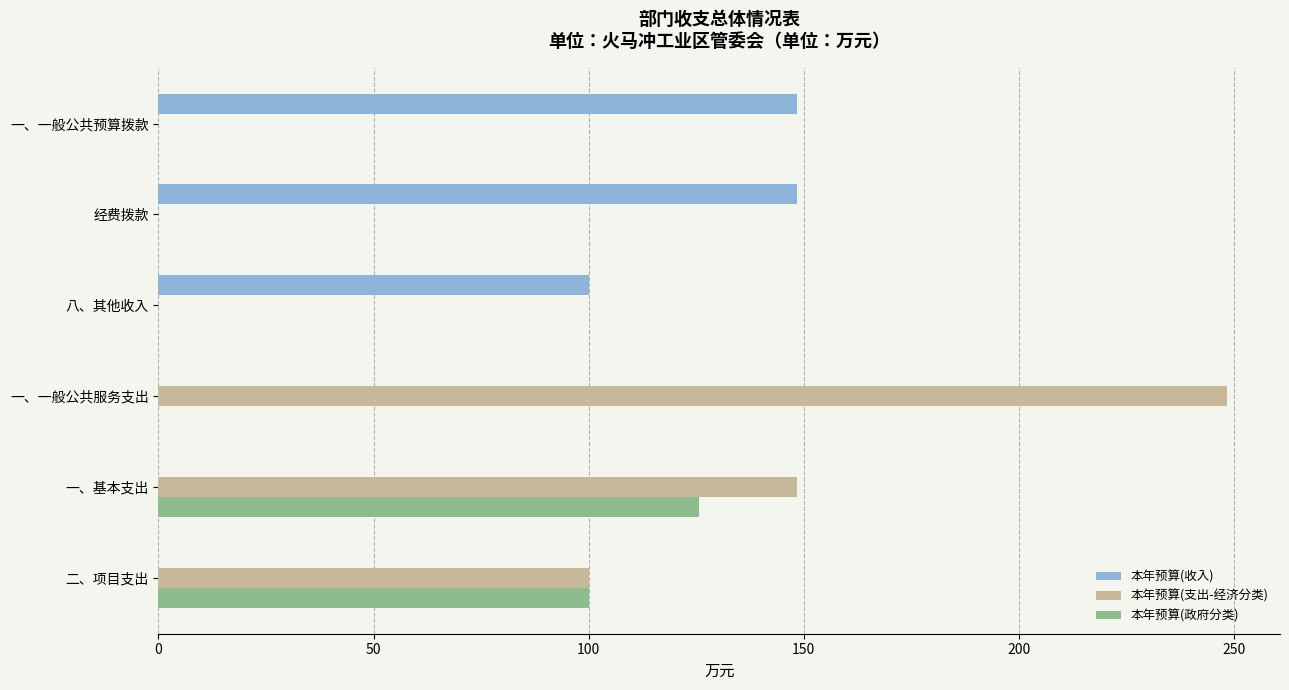

How many data points does each series have?

6